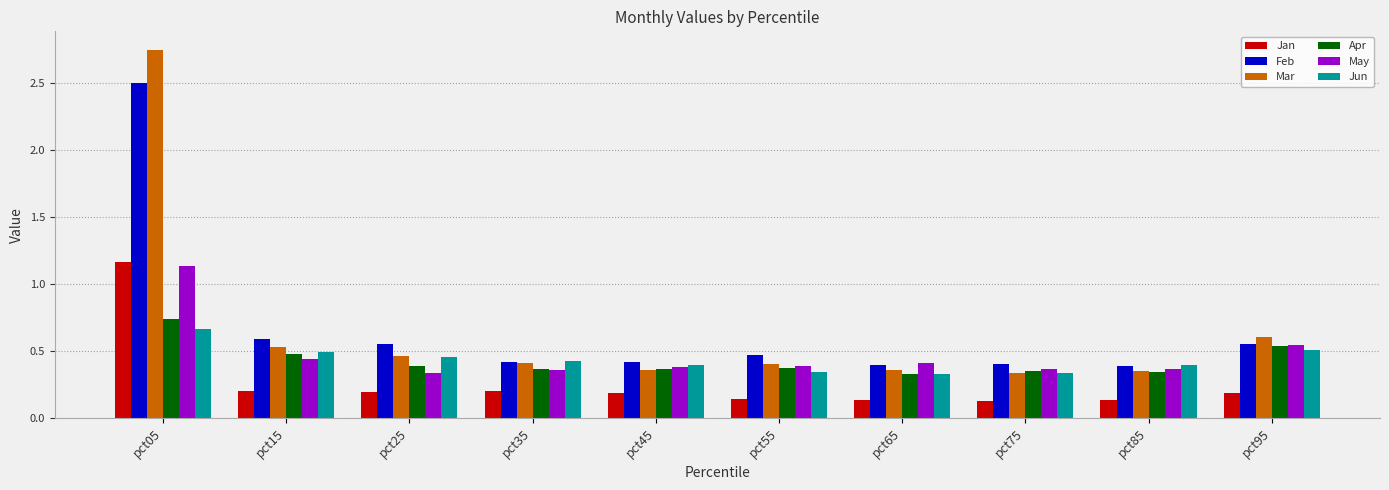

Which series changed the most between pct05 and pct65?

Mar